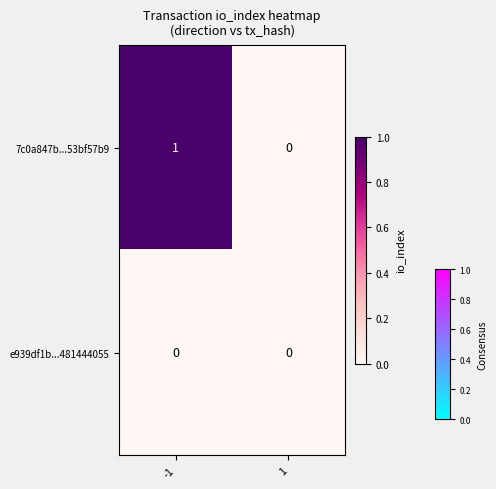

Which series has the largest total across all categories?

7c0a847b...53bf57b9